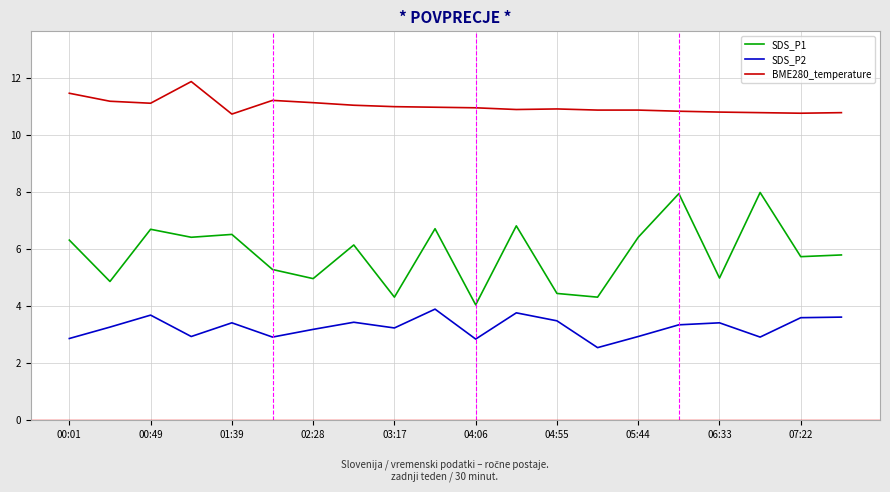

Does the chart display data point markers on the line(s)?

No